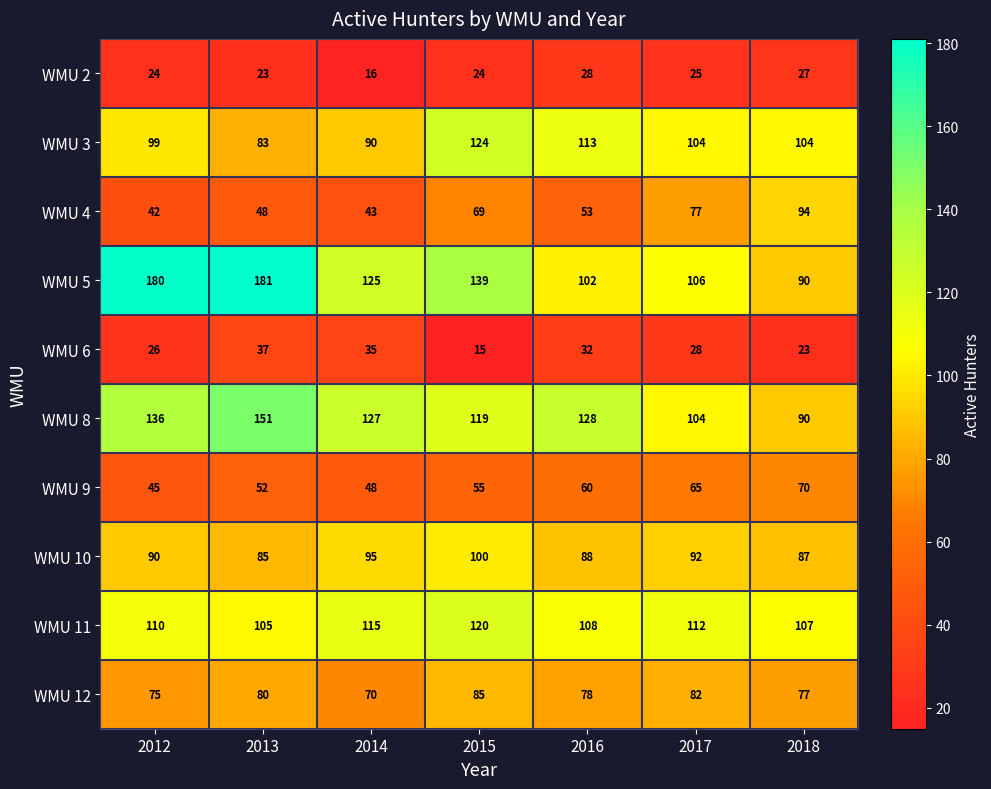

How many WMU 9 values are between 48 and 65?

5